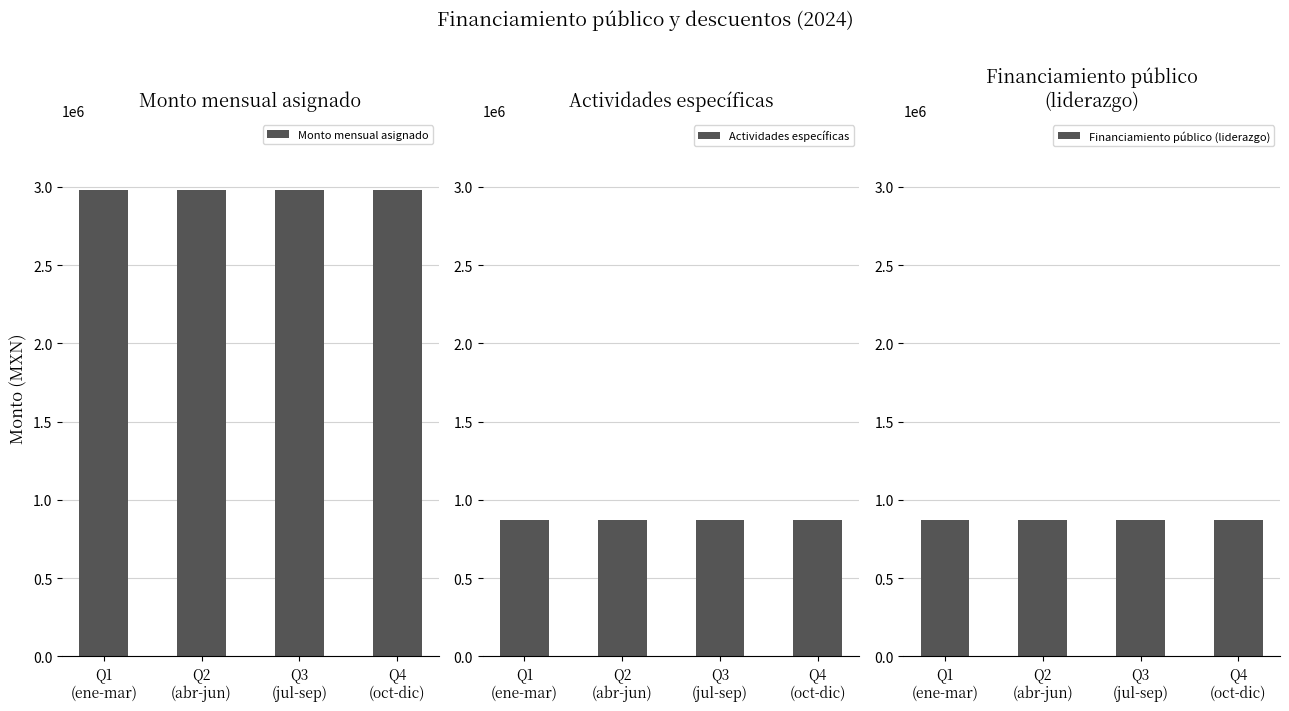

What are all the series names shown in the legend?

Monto mensual asignado, Actividades específicas, Financiamiento público (liderazgo)